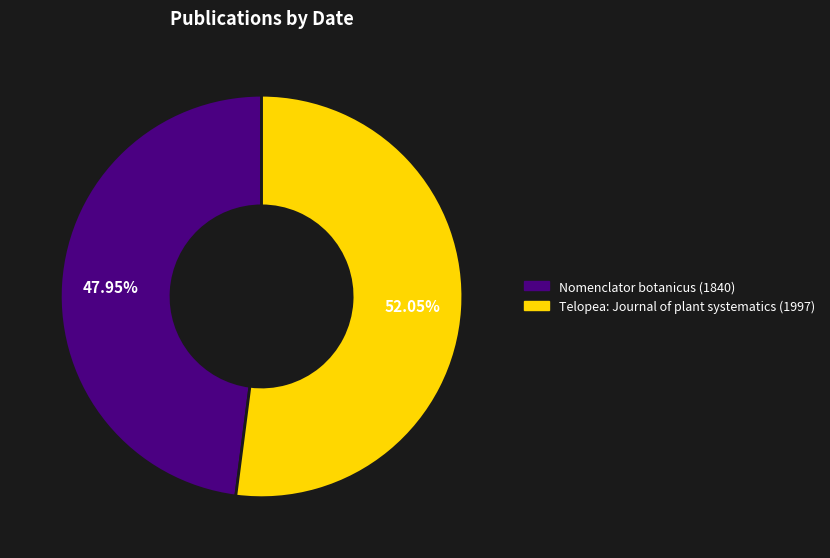

To the nearest percent, what percentage of the pie is Telopea: Journal of plant systematics (1997)?

52%